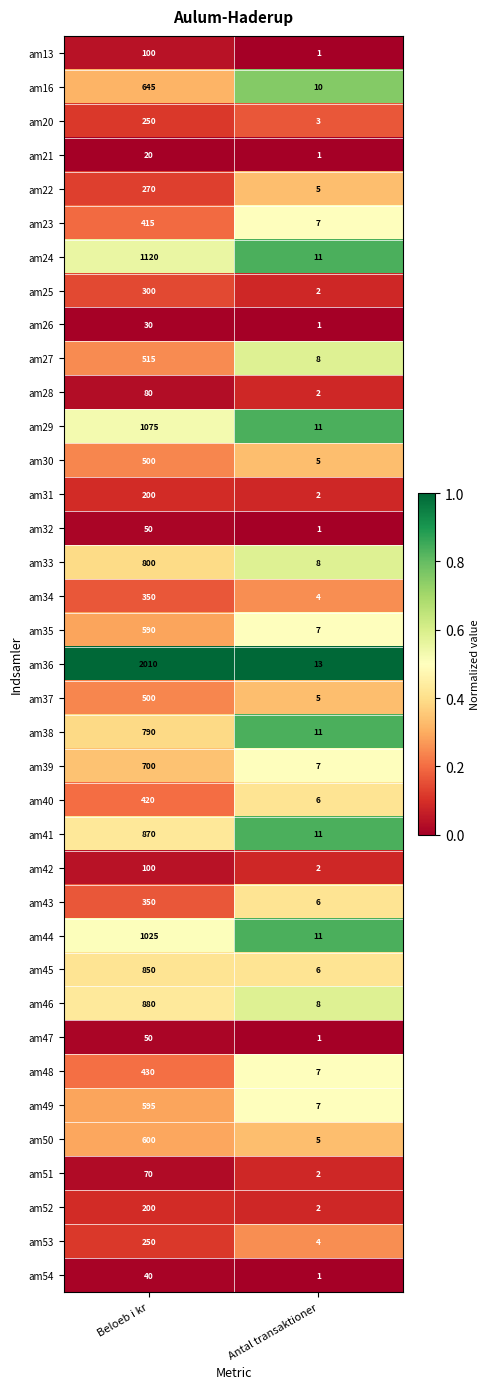

What is the difference between the highest and lowest values at Beloeb i kr?

1990